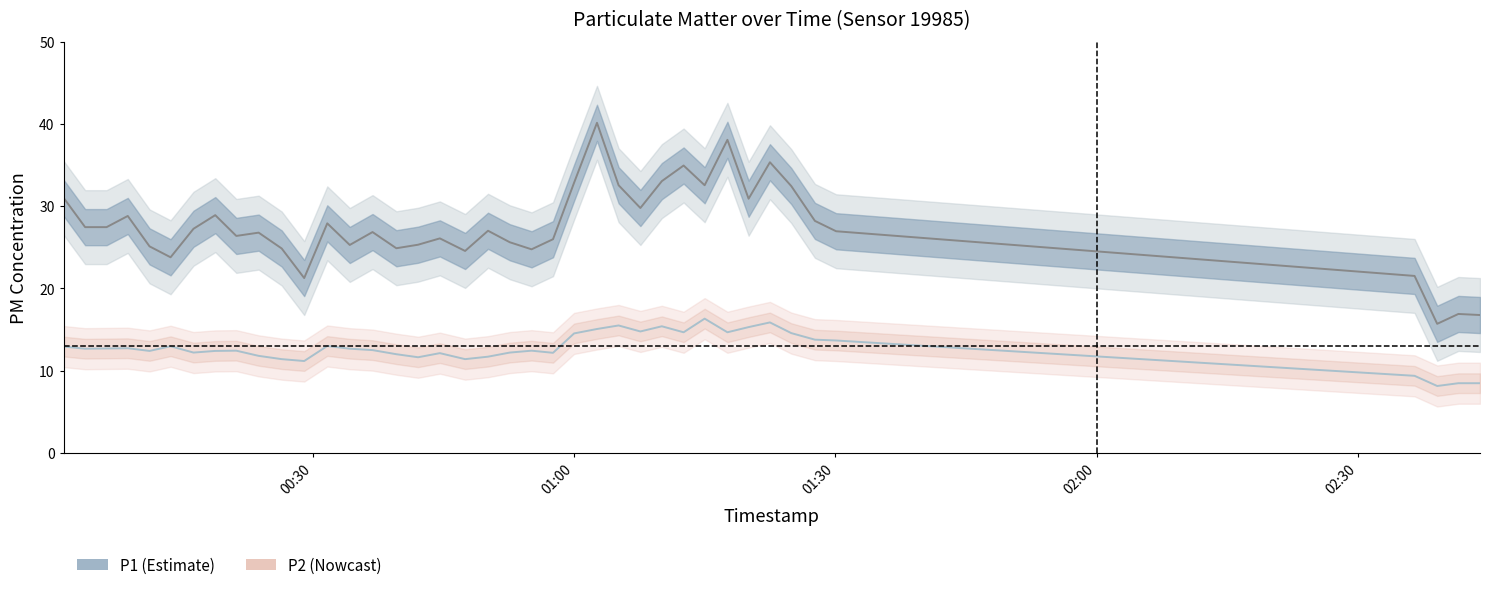

True or false: P2 and P1 intersect in this chart.

False